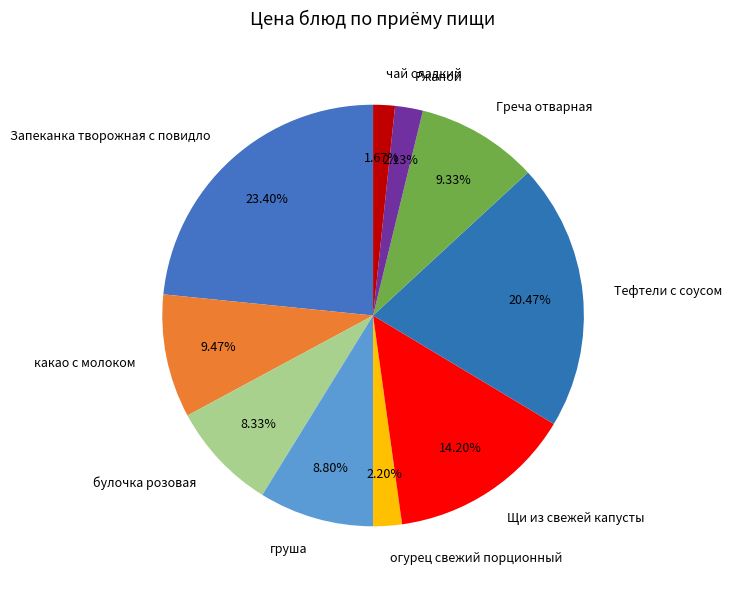

To the nearest percent, what portion does булочка розовая represent?

8%